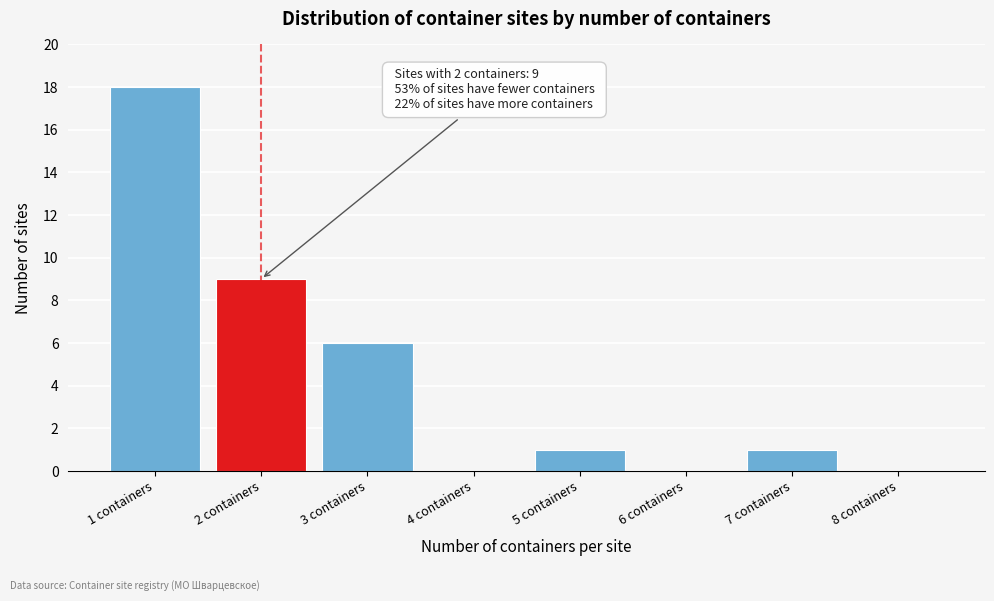

Reading left to right, what are all the values shown in this chart?

1 containers=18	2 containers=9	3 containers=6	4 containers=0	5 containers=1	6 containers=0	7 containers=1	8 containers=0